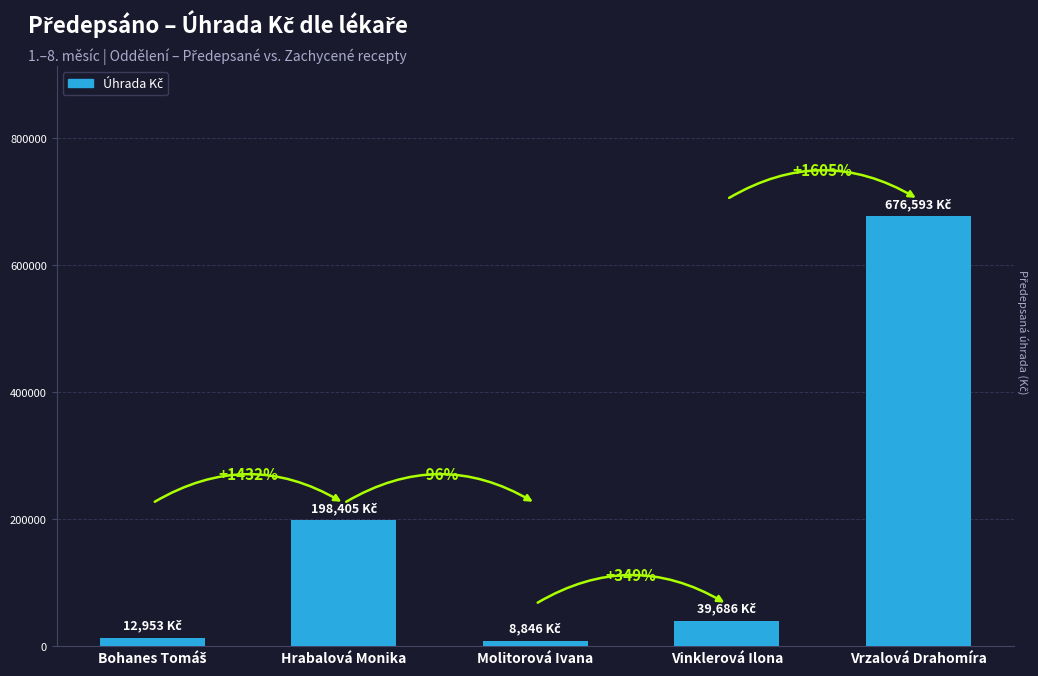

Rank the categories by value from highest to lowest.

Vrzalová Drahomíra, Hrabalová Monika, Vinklerová Ilona, Bohanes Tomáš, Molitorová Ivana